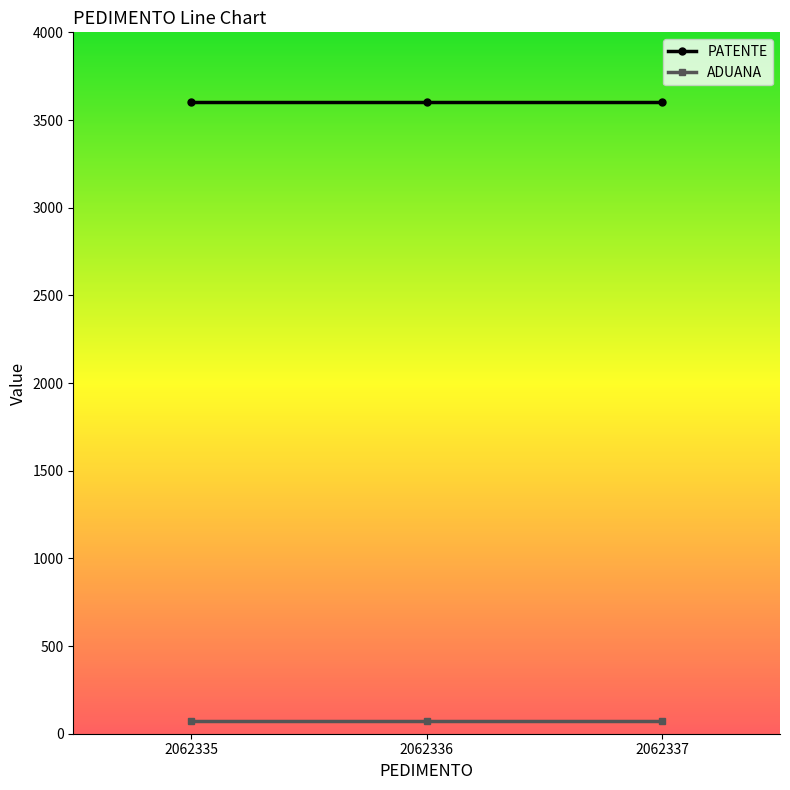

At 2062335, list the series in order from smallest to largest.

ADUANA, PATENTE